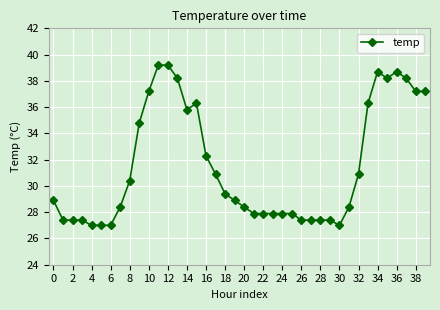

What is the minimum value shown in the chart?

27.0